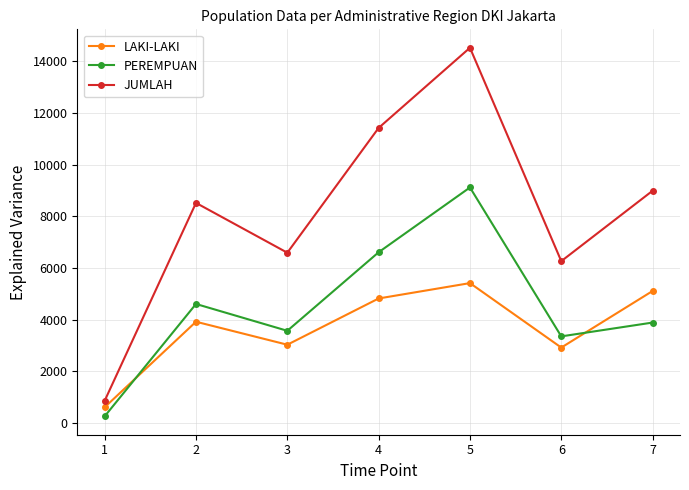

True or false: PEREMPUAN has a value of 8631 at 4.

False